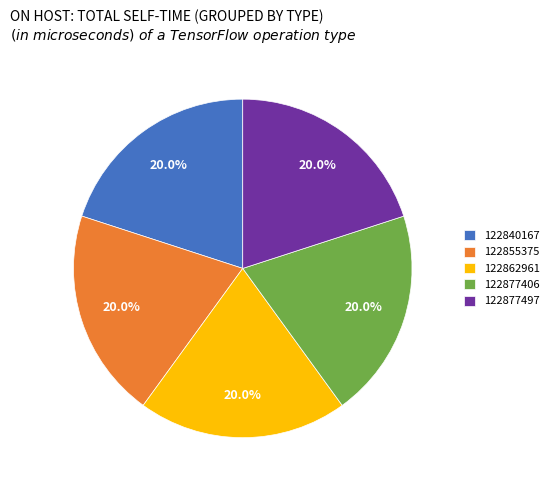

To the nearest percent, what percentage of the pie is 122840167?

20%